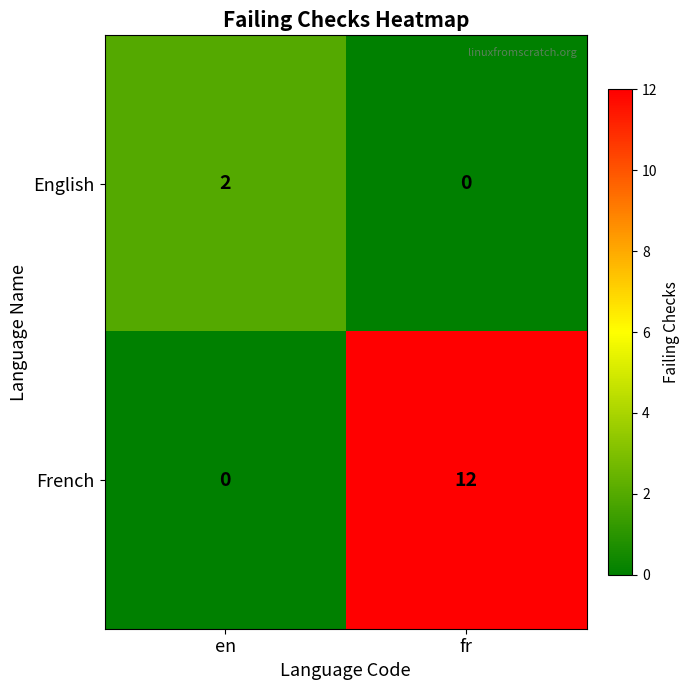

Which series has the largest range (max minus min)?

French